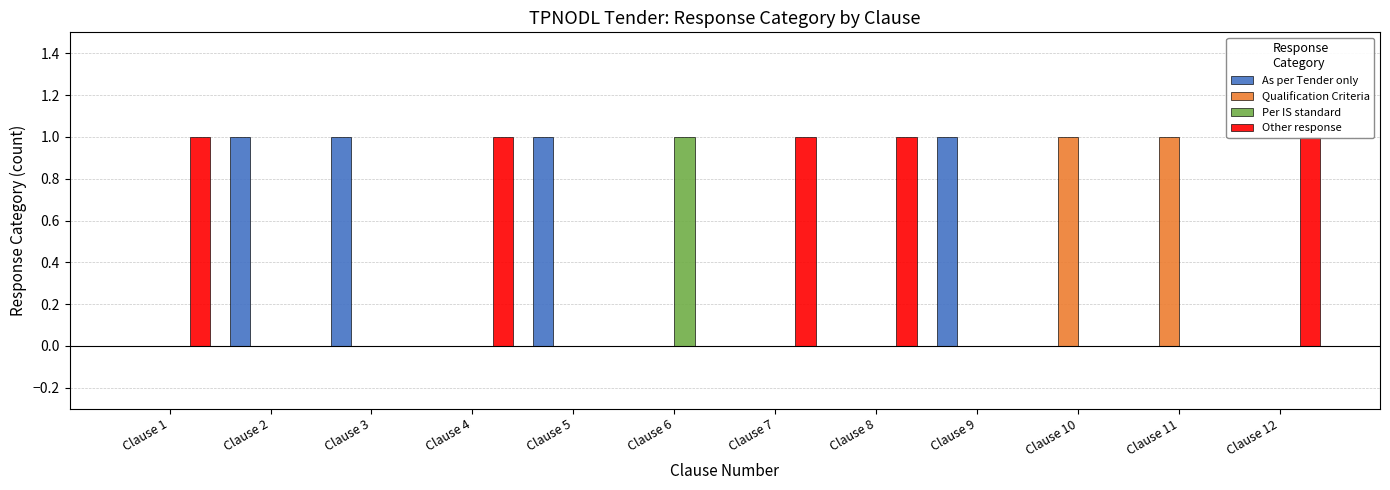

Which series has the widest spread of values?

As per Tender only